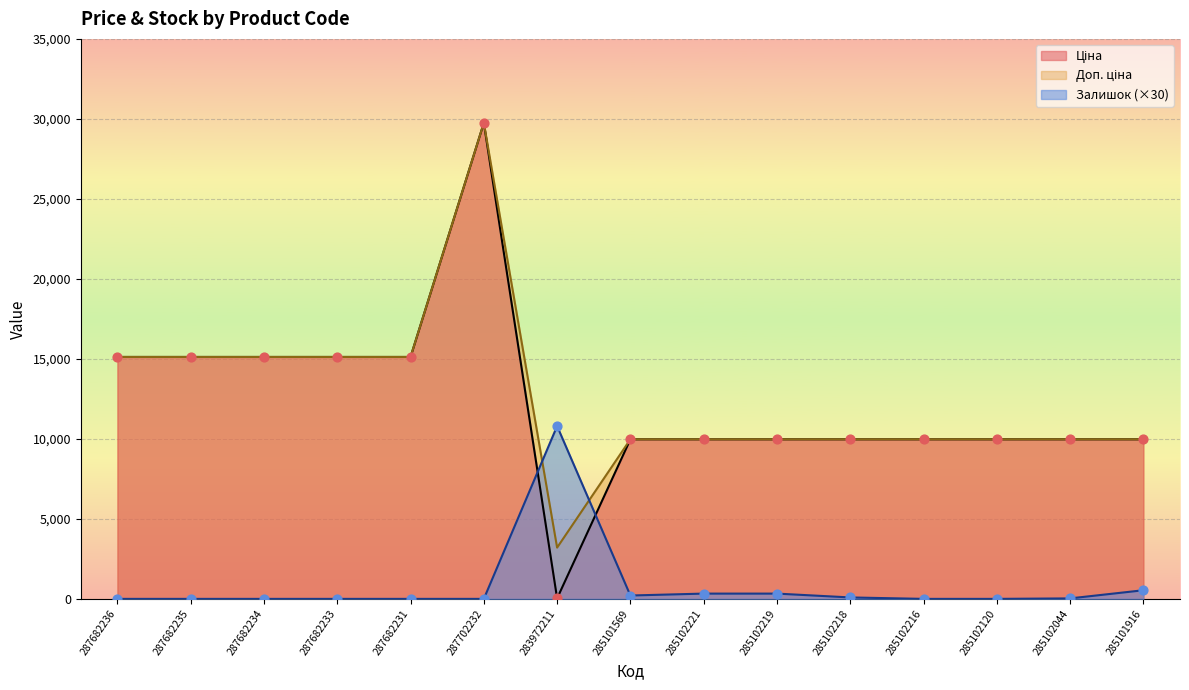

What are all the series names shown in the legend?

Ціна, Доп. ціна, Залишок